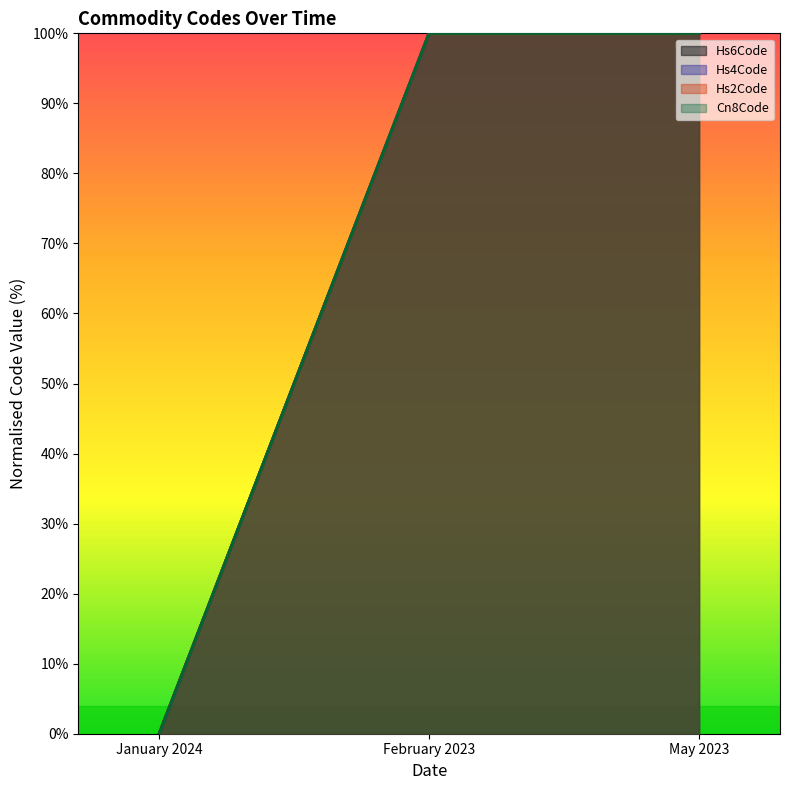

True or false: Cn8Code has a value of 100 at February 2023.

True